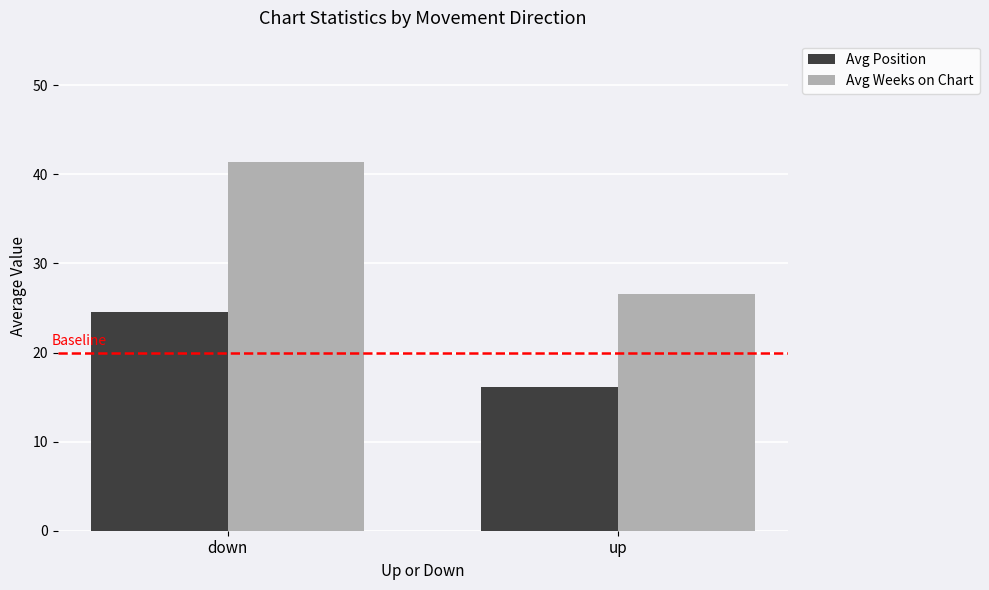

Between down and up, which series saw the biggest shift?

Avg Weeks on Chart